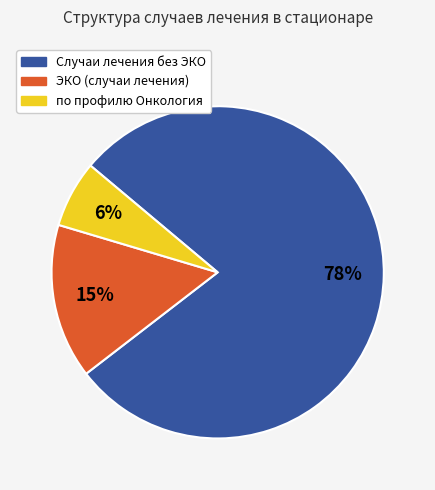

What is the smallest slice in the pie chart?

по профилю Онкология